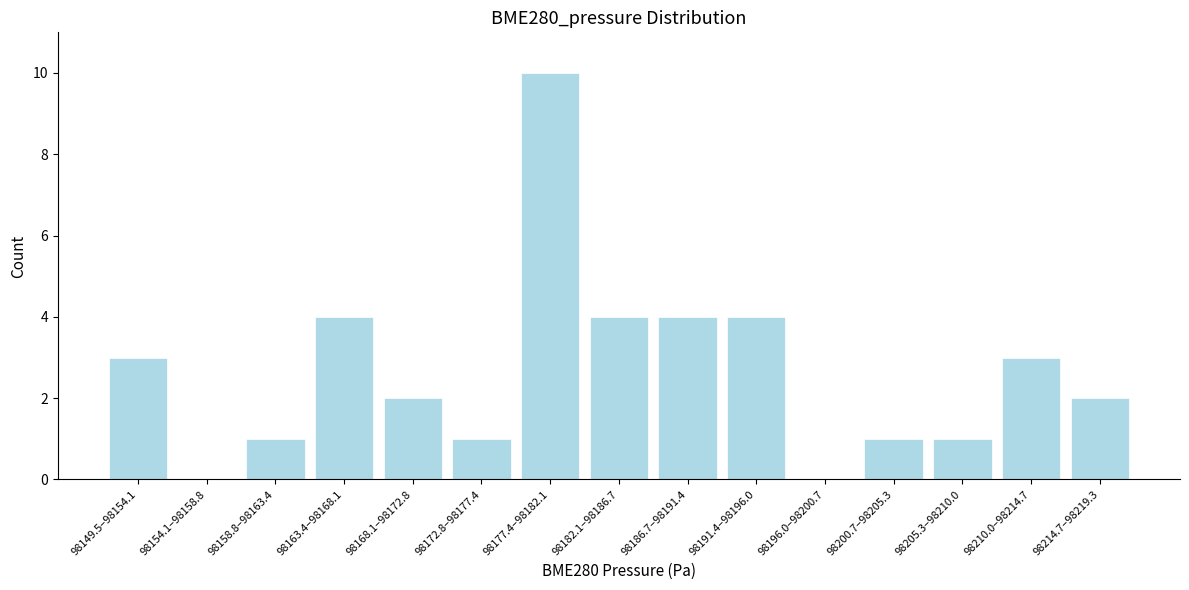

Reading left to right, extract all data points from this chart.

98149.5–98154.1=3	98154.1–98158.8=0	98158.8–98163.4=1	98163.4–98168.1=4	98168.1–98172.8=2	98172.8–98177.4=1	98177.4–98182.1=10	98182.1–98186.7=4	98186.7–98191.4=4	98191.4–98196.0=4	98196.0–98200.7=0	98200.7–98205.3=1	98205.3–98210.0=1	98210.0–98214.7=3	98214.7–98219.3=2